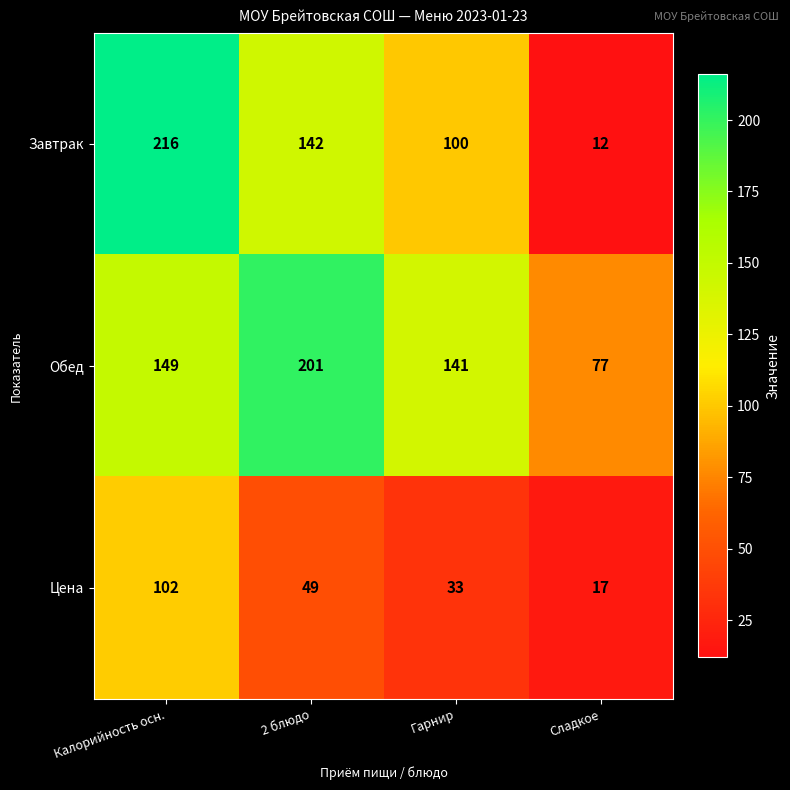

The Цена series shows 33 at Гарнир. True or false?

True